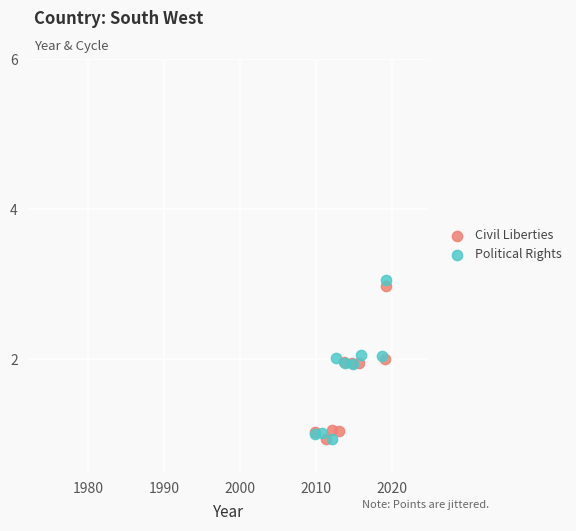

Which series has the widest spread of Y values?

Political Rights